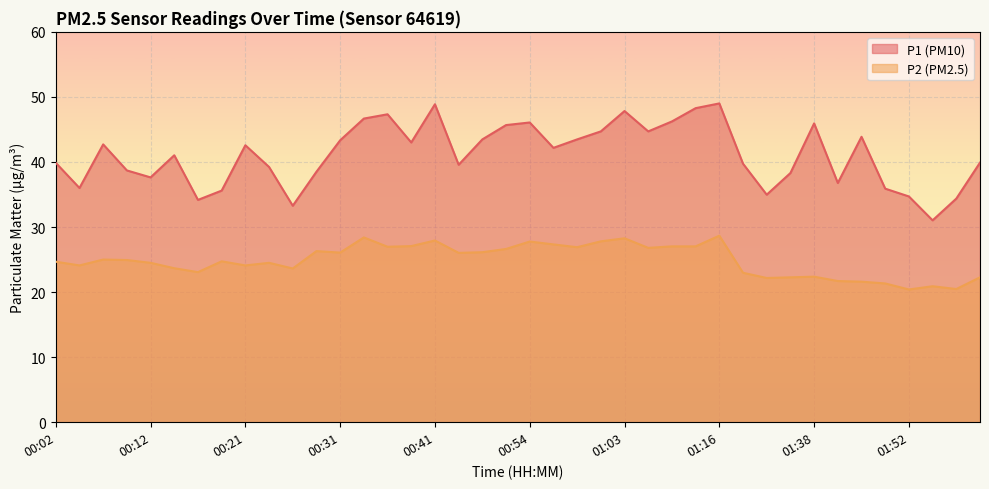

What is the average value of the P1 series?

41.1